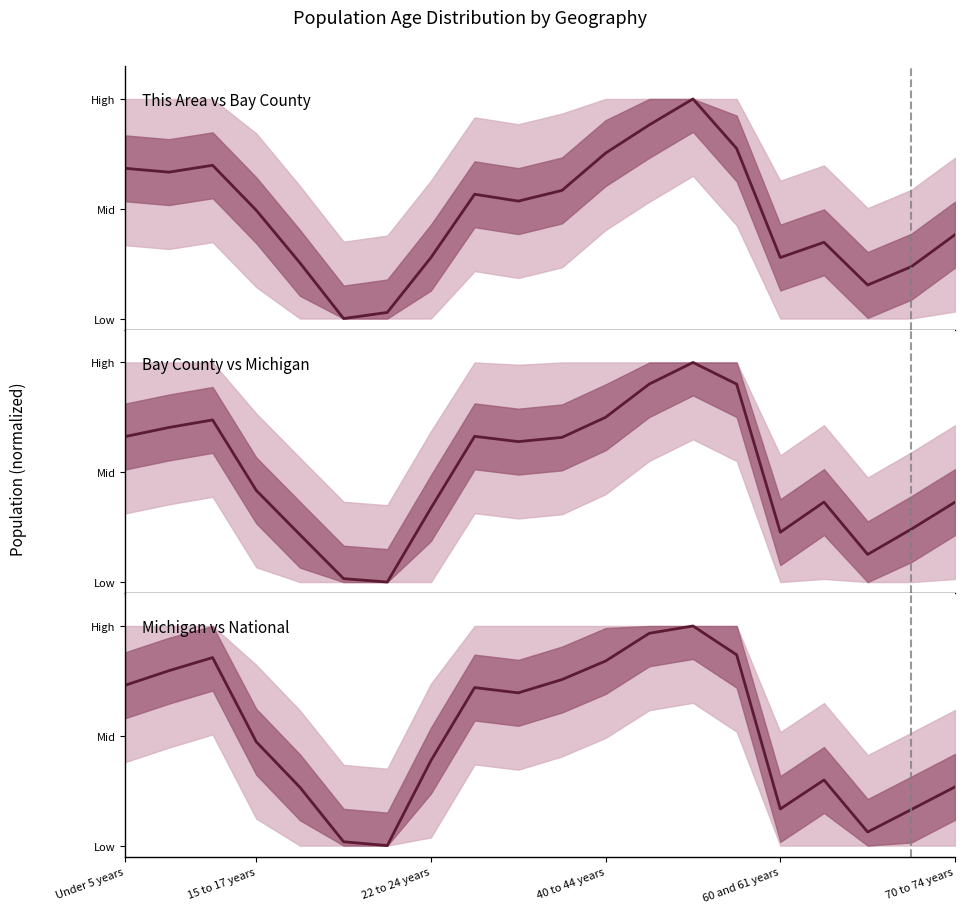

How many times do This Area vs Bay County and Bay County vs Michigan cross each other?

12